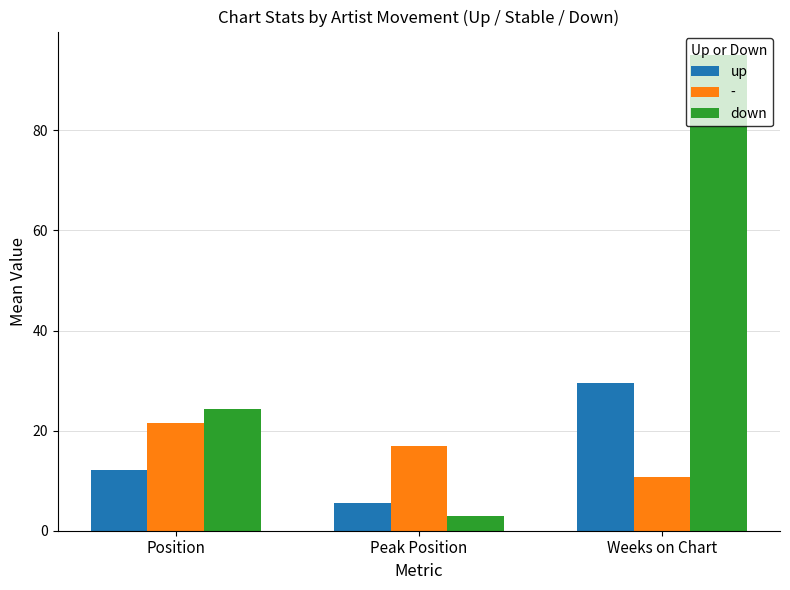

What position from the left is Position?

1